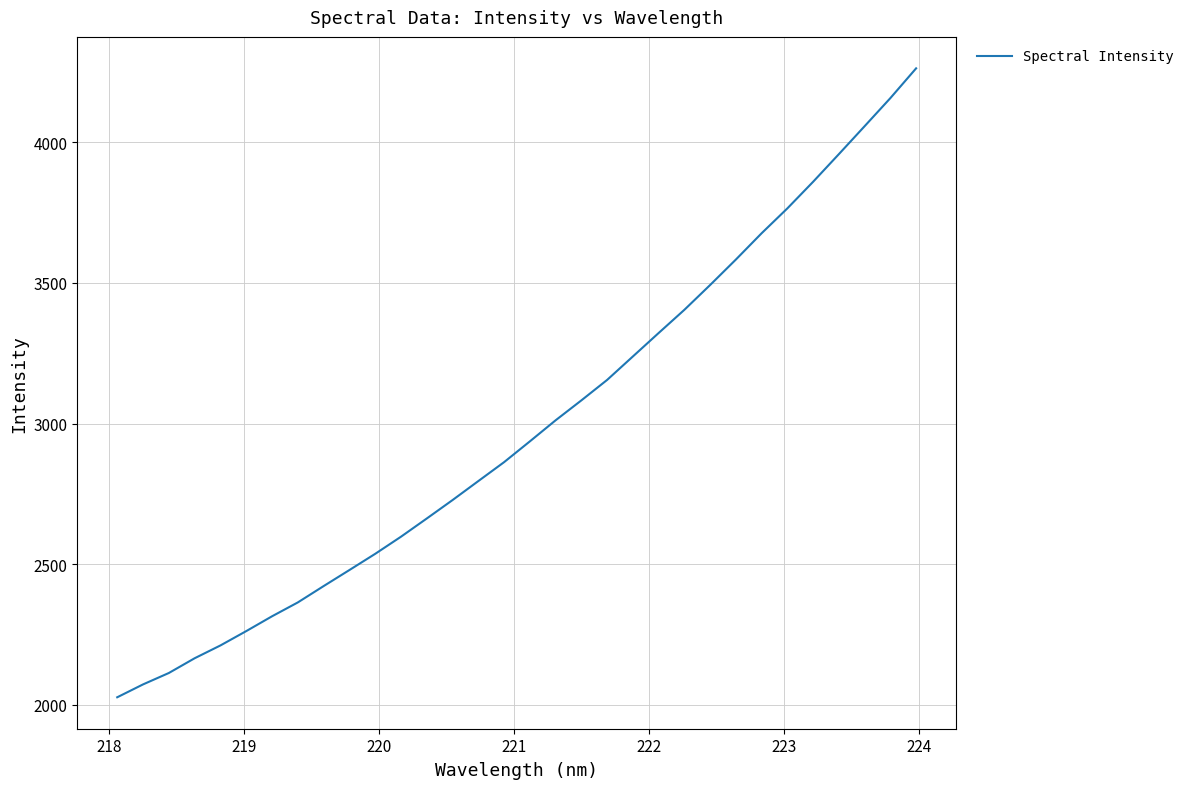

What is the smallest value displayed?

2027.2